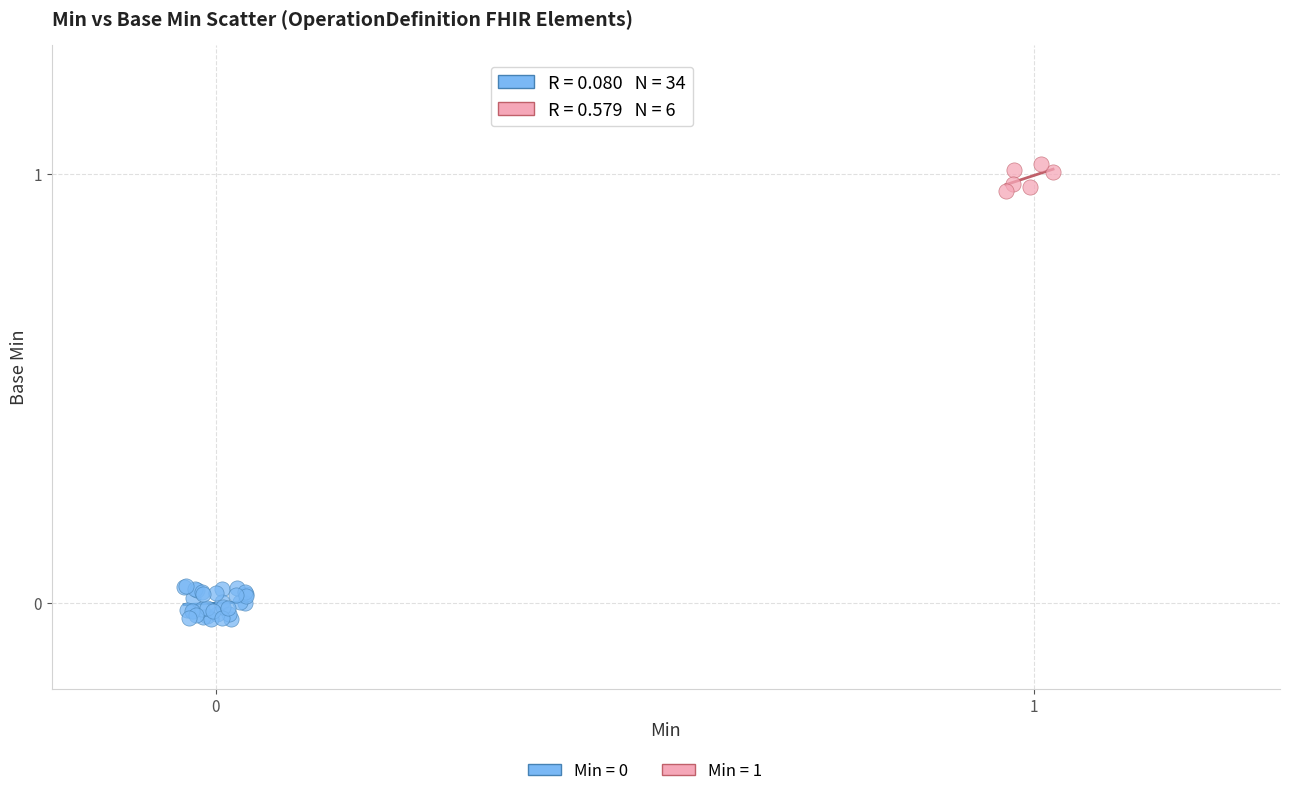

Which series reaches the maximum Y coordinate?

Min = 1